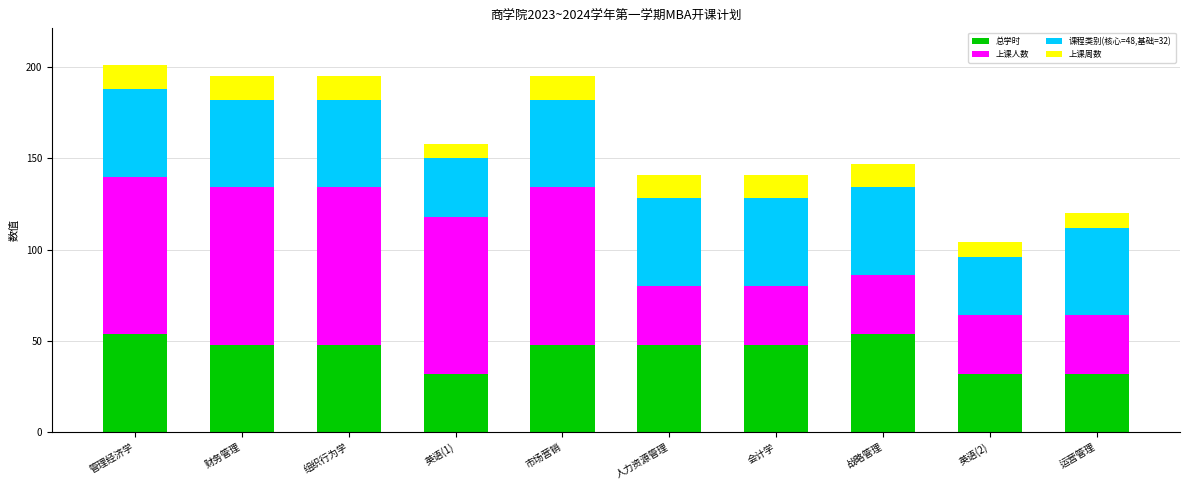

What is the difference between the second highest and second lowest values in the 总学时 series?

22